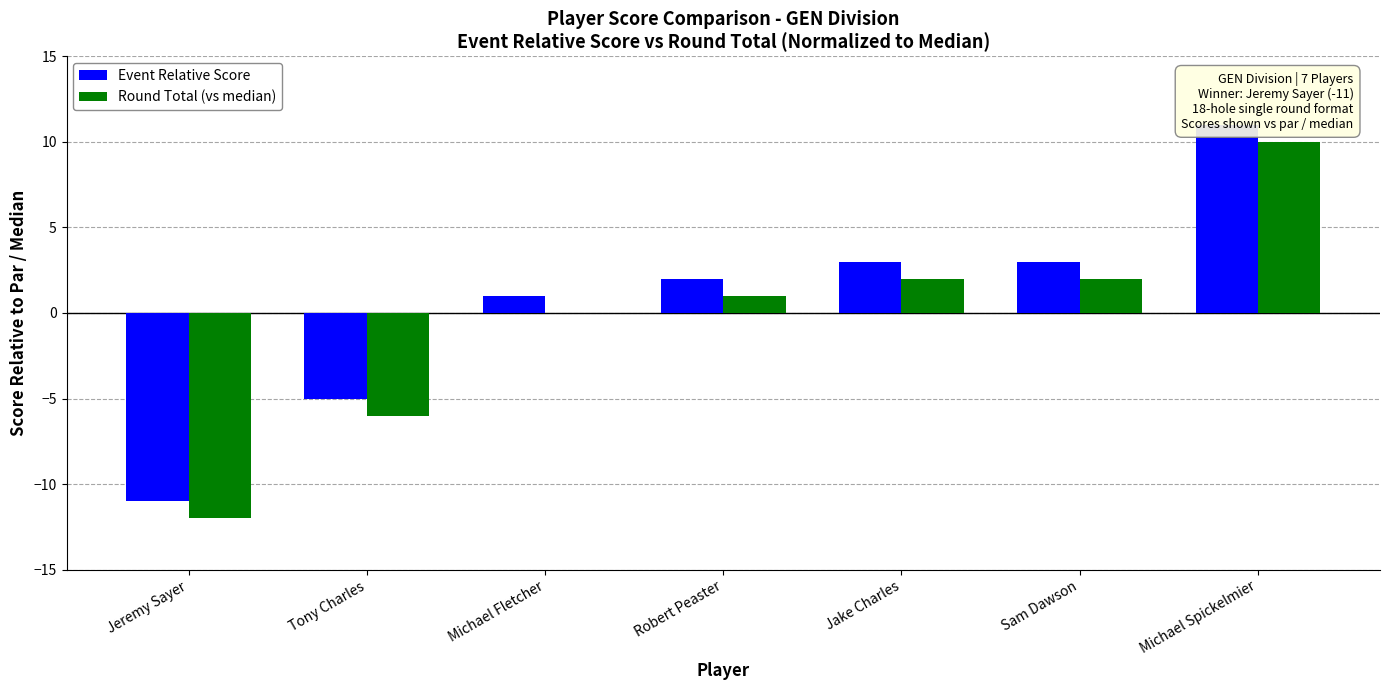

List the series in order of their peak value, highest first.

Event Relative Score, Round Total (vs median)